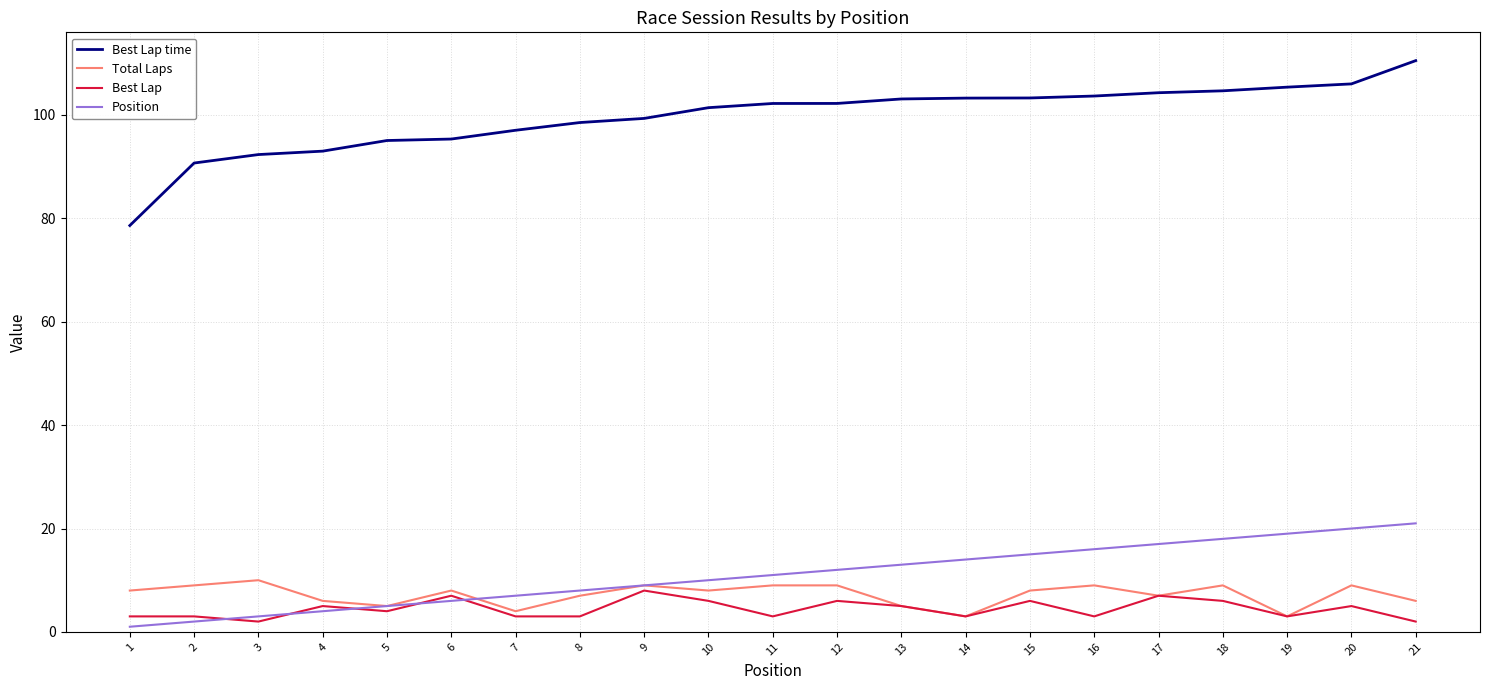

True or false: Best Lap time and Total Laps cross at least once.

False